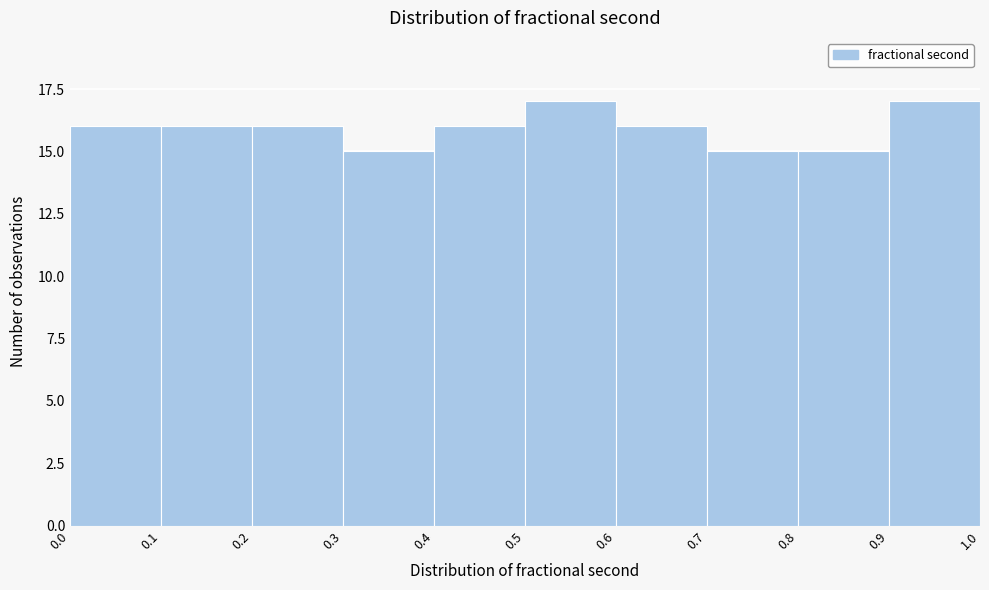

Reading left to right, transcribe this chart: for each bar, give the range it covers on the x-axis and its height. The values are not printed on the chart, so give them approximately, as read against the axis.

0.0 to 0.1: 16
0.1 to 0.2: 16
0.2 to 0.3: 16
0.3 to 0.4: 15
0.4 to 0.5: 16
0.5 to 0.6: 17
0.6 to 0.7: 16
0.7 to 0.8: 15
0.8 to 0.9: 15
0.9 to 1.0: 17